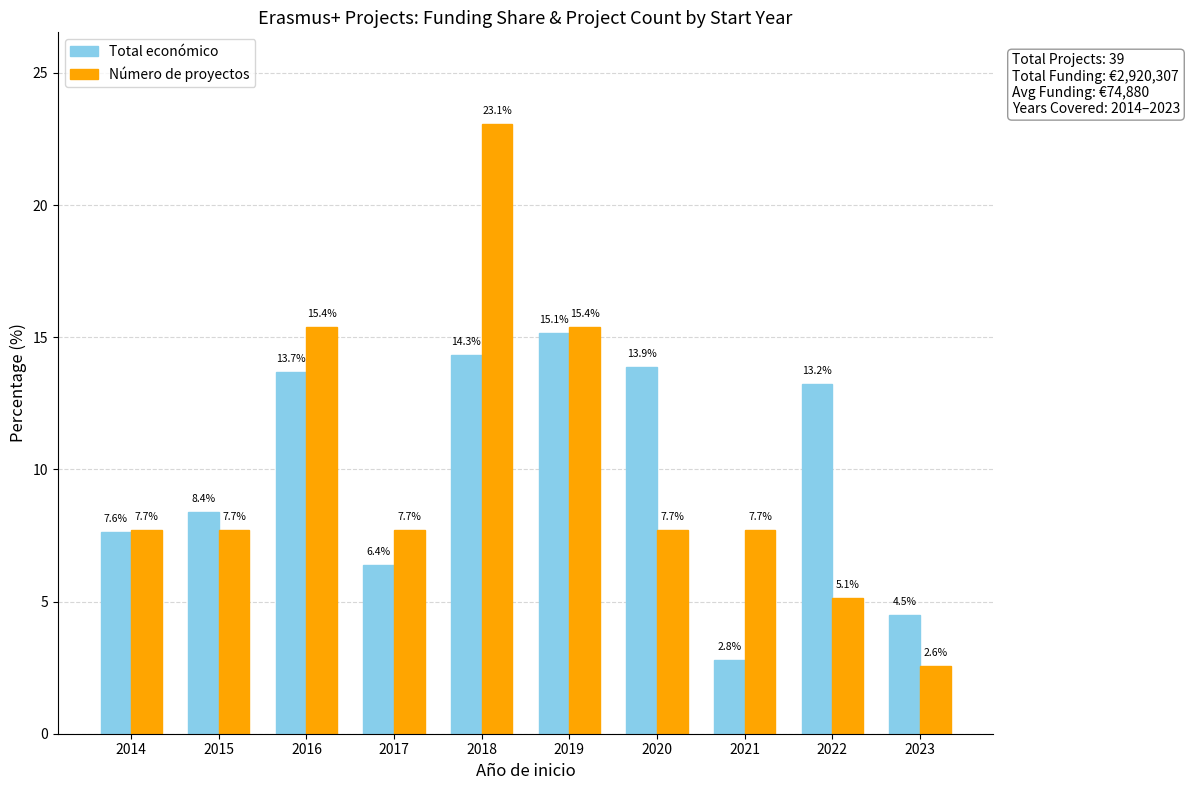

Reading left to right, what are all the values shown in this chart?

Total económico: 7.6	8.4	13.7	6.4	14.3	15.1	13.9	2.8	13.2	4.5
Número de proyectos: 7.7	7.7	15.4	7.7	23.1	15.4	7.7	7.7	5.1	2.6